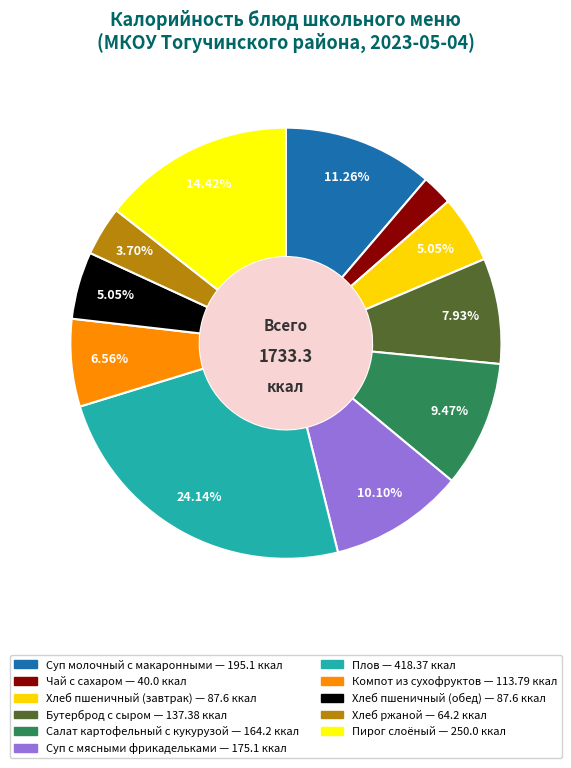

How many segments does this pie chart have?

11